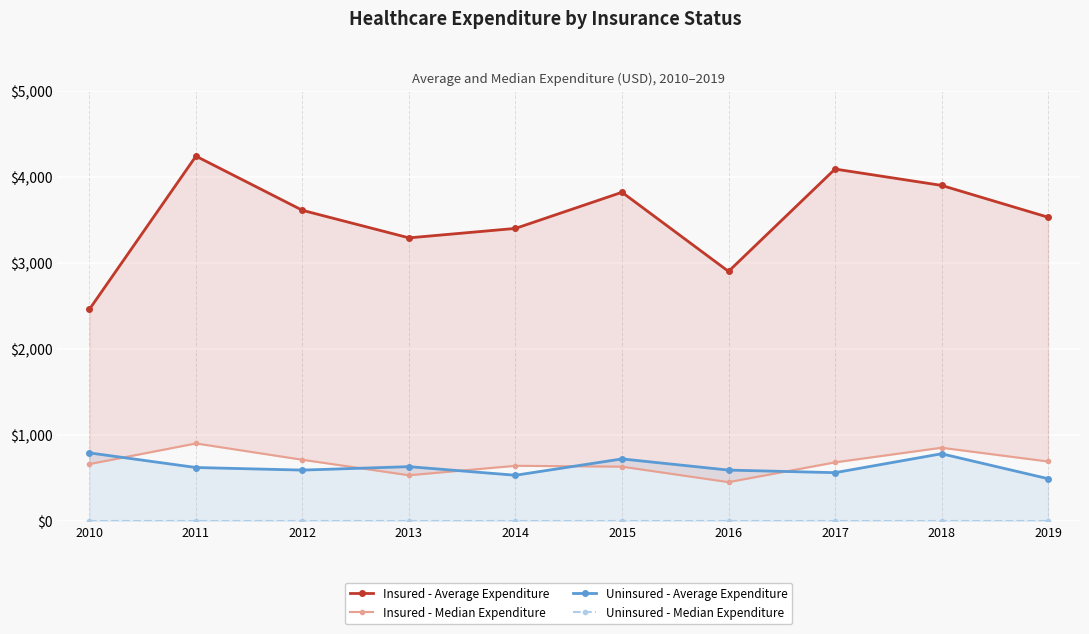

How many values in the Uninsured - Average Expenditure series are below 620?

5